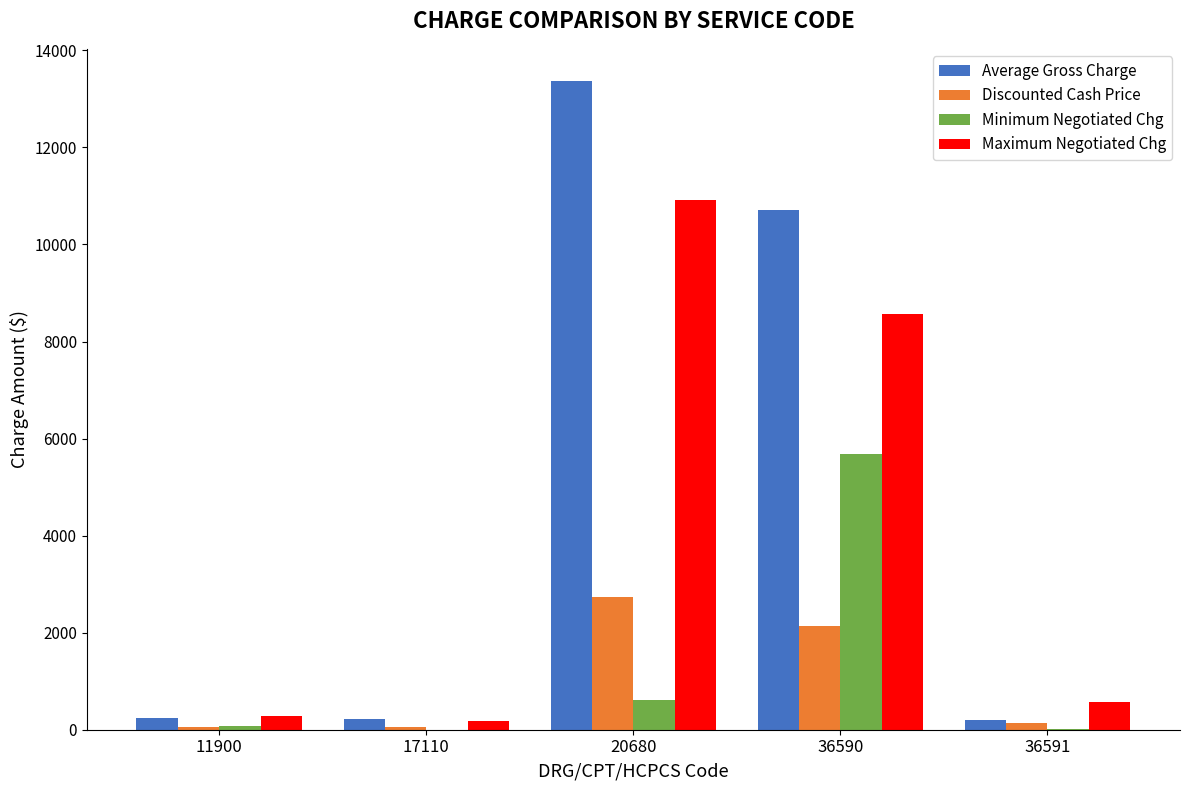

What is the maximum value for Maximum Negotiated Chg?

10913.6